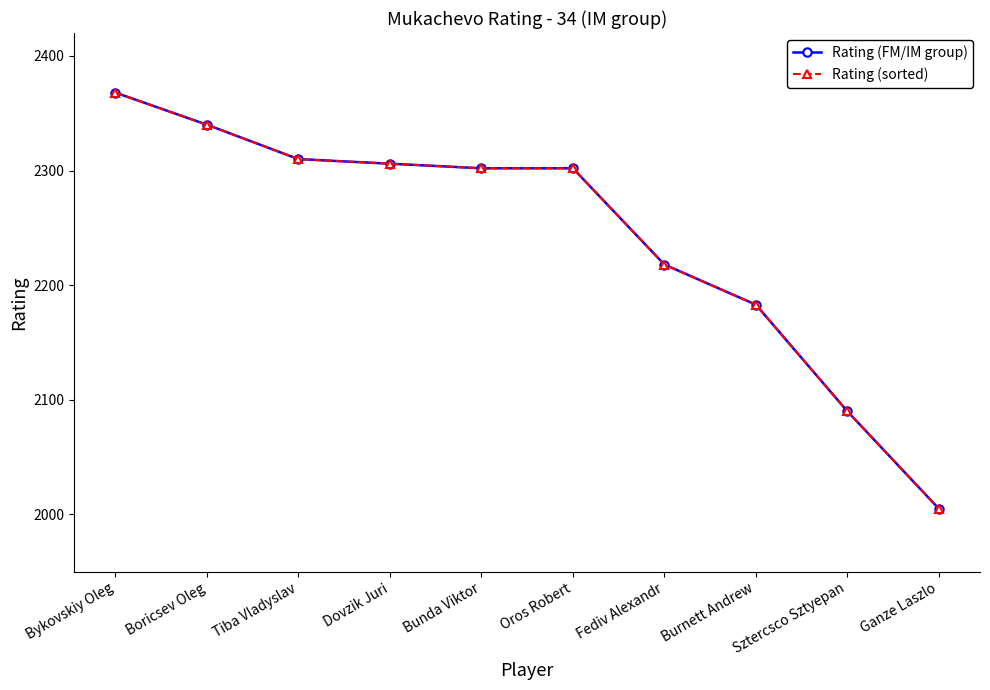

Read the Rating (FM/IM group) value at Bykovskiy Oleg, to the nearest 50.

2350